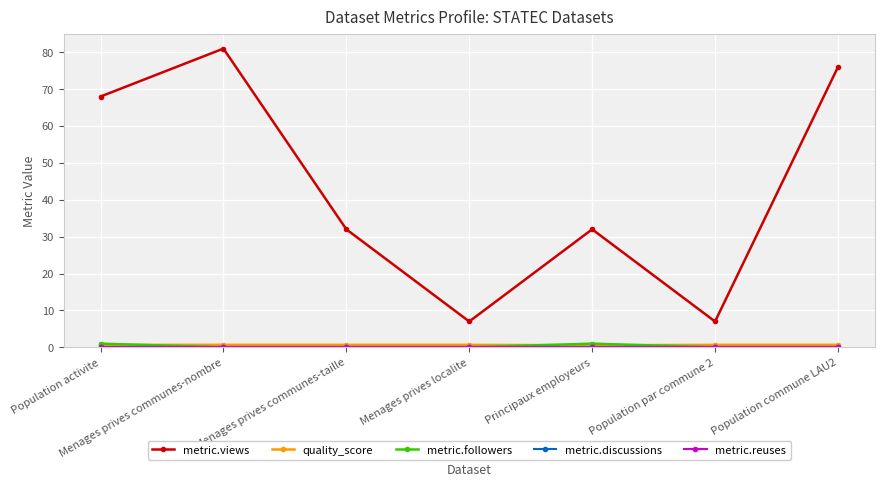

Does the chart have visible grid lines?

Yes